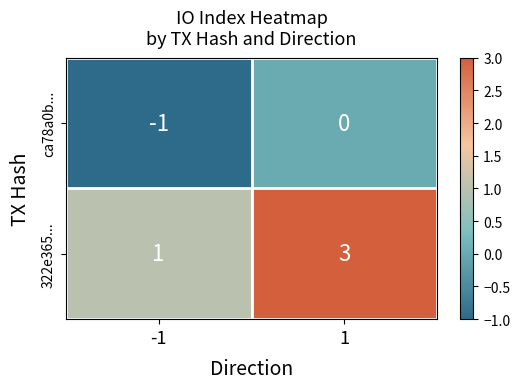

Reading right to left, what are all the values shown in this chart?

ca78a0b...: 1=0	-1=-1
322e365...: 1=3	-1=1